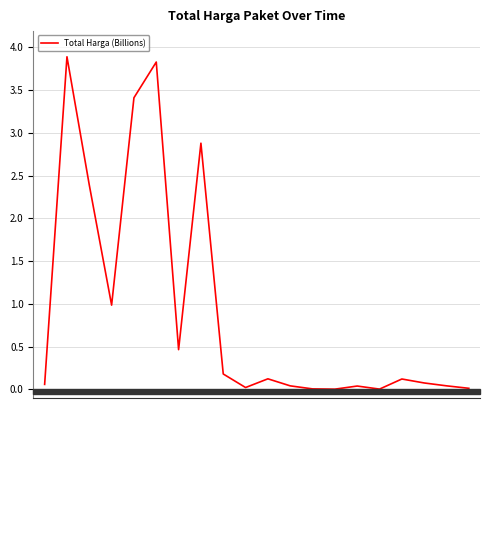

What is the maximum value shown in the chart?

3.9